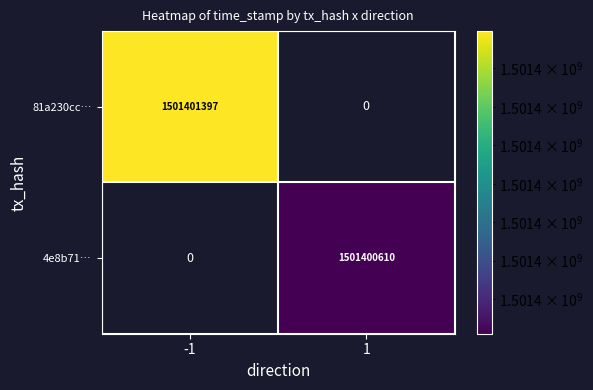

What is the average value of the 4e8b71108d84be15334cfebf0ed0c0d43a4c8f9 series?

750700306